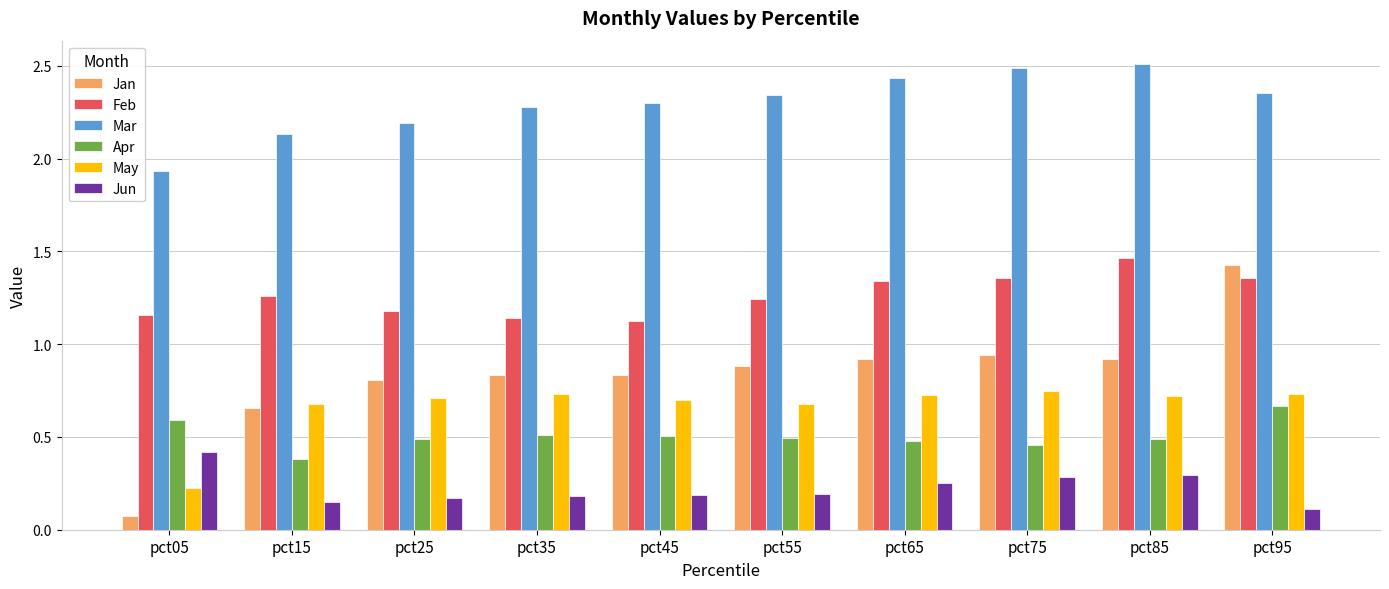

What is the sum of the Feb values at pct65 and pct25?

2.5